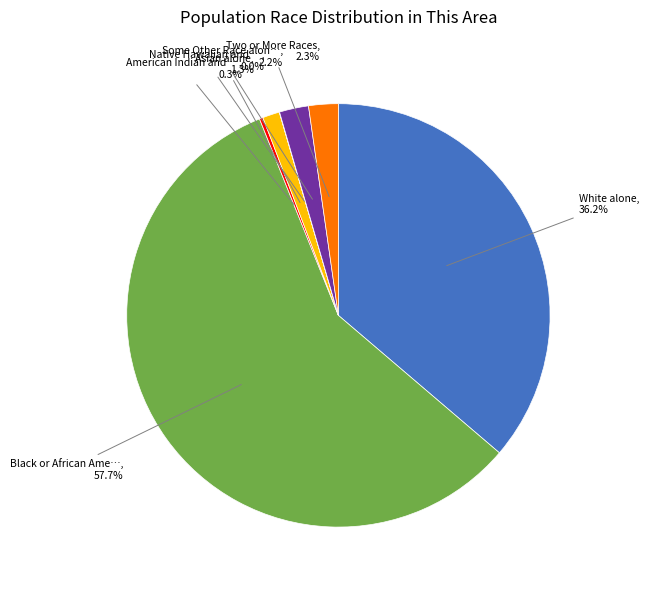

Does any single category account for the majority?

Yes